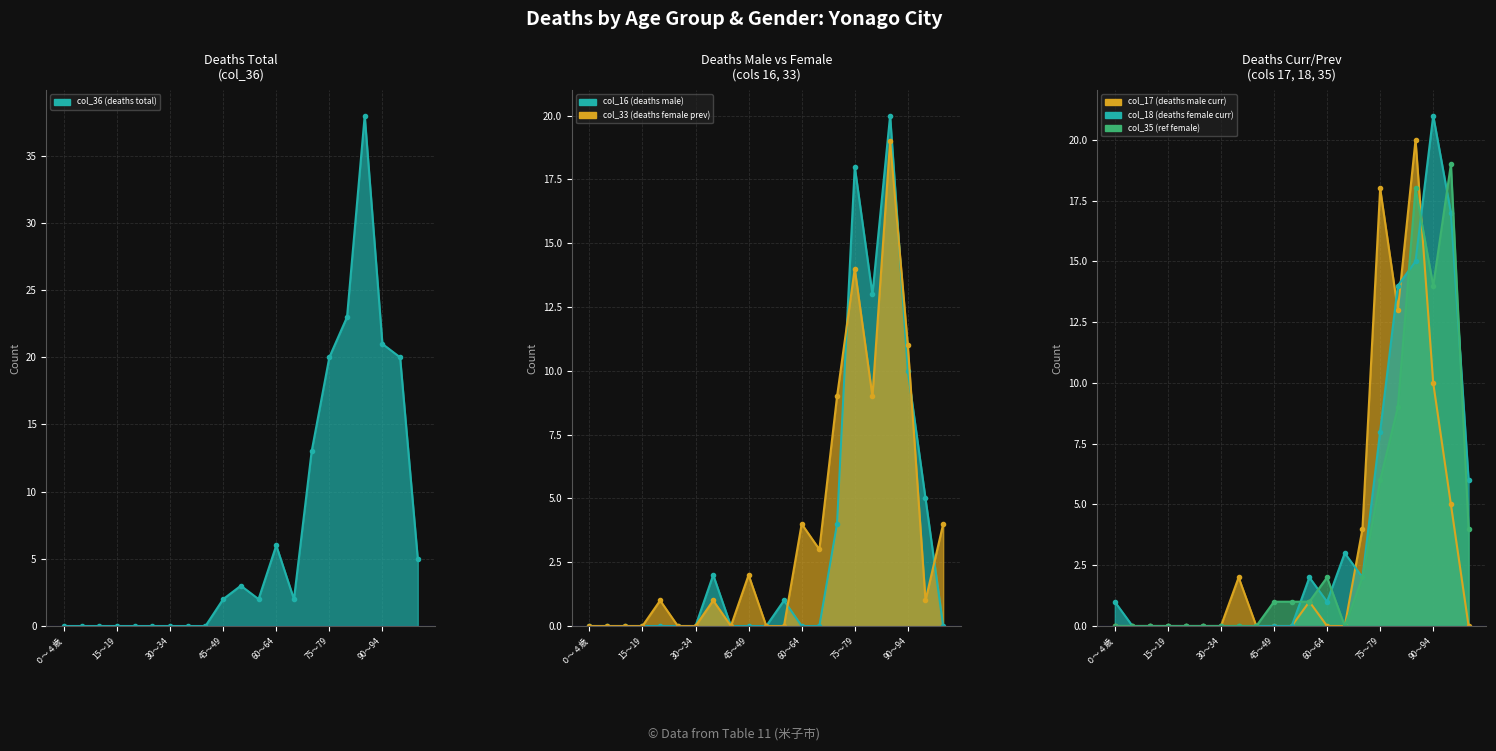

Reading left to right, what are all the values shown in this chart?

col_36 (deaths total): ０～４歳=0	５～９=0	10～14=0	15～19=0	20～24=0	25～29=0	30～34=0	35～39=0	40～44=0	45～49=2	50～54=3	55～59=2	60～64=6	65～69=2	70～74=13	75～79=20	80～84=23	85～89=38	90～94=21	95～99=20	100歳以上=5
col_16 (deaths male): ０～４歳=0	５～９=0	10～14=0	15～19=0	20～24=0	25～29=0	30～34=0	35～39=2	40～44=0	45～49=0	50～54=0	55～59=1	60～64=0	65～69=0	70～74=4	75～79=18	80～84=13	85～89=20	90～94=10	95～99=5	100歳以上=0
col_33 (deaths female prev): ０～４歳=0	５～９=0	10～14=0	15～19=0	20～24=1	25～29=0	30～34=0	35～39=1	40～44=0	45～49=2	50～54=0	55～59=0	60～64=4	65～69=3	70～74=9	75～79=14	80～84=9	85～89=19	90～94=11	95～99=1	100歳以上=4
col_17 (deaths male curr): ０～４歳=0	５～９=0	10～14=0	15～19=0	20～24=0	25～29=0	30～34=0	35～39=2	40～44=0	45～49=0	50～54=0	55～59=1	60～64=0	65～69=0	70～74=4	75～79=18	80～84=13	85～89=20	90～94=10	95～99=5	100歳以上=0
col_18 (deaths female curr): ０～４歳=1	５～９=0	10～14=0	15～19=0	20～24=0	25～29=0	30～34=0	35～39=0	40～44=0	45～49=0	50～54=0	55～59=2	60～64=1	65～69=3	70～74=2	75～79=8	80～84=14	85～89=15	90～94=21	95～99=17	100歳以上=6
col_35 (ref female): ０～４歳=0	５～９=0	10～14=0	15～19=0	20～24=0	25～29=0	30～34=0	35～39=0	40～44=0	45～49=1	50～54=1	55～59=1	60～64=2	65～69=0	70～74=2	75～79=6	80～84=9	85～89=18	90～94=14	95～99=19	100歳以上=4